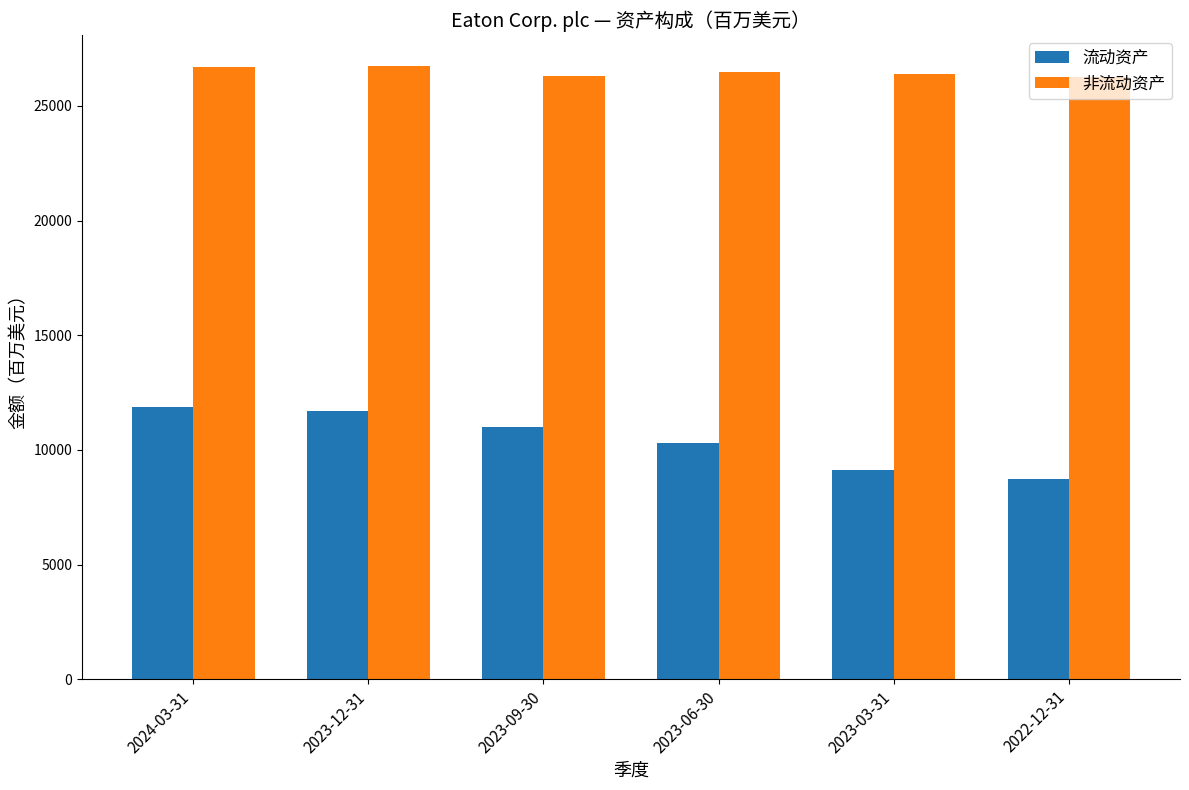

Does the chart contain any negative values?

No